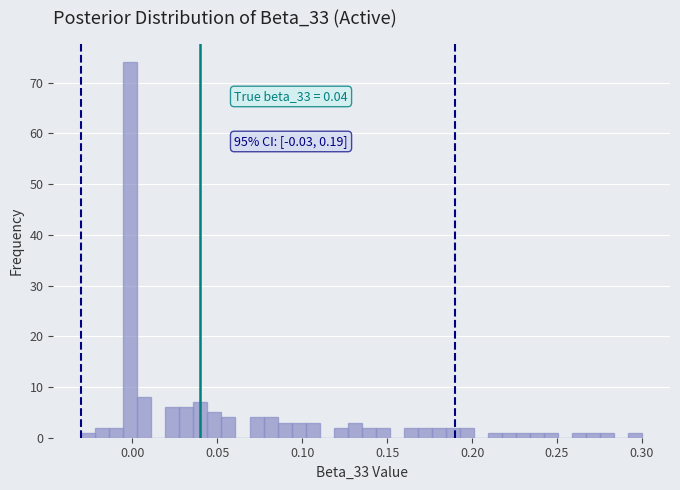

Read against the x-axis, roughly where is the centre of the tallest bar?

0.000